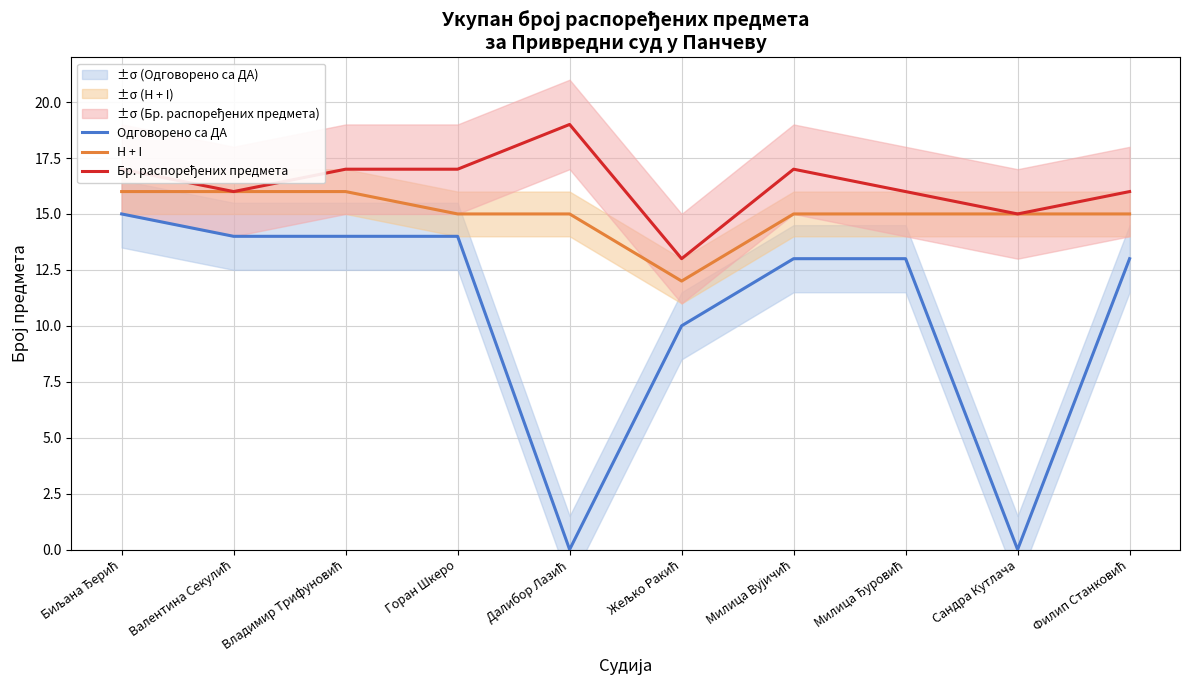

True or false: Бр. распоређених предмета and H + I cross at least once.

False